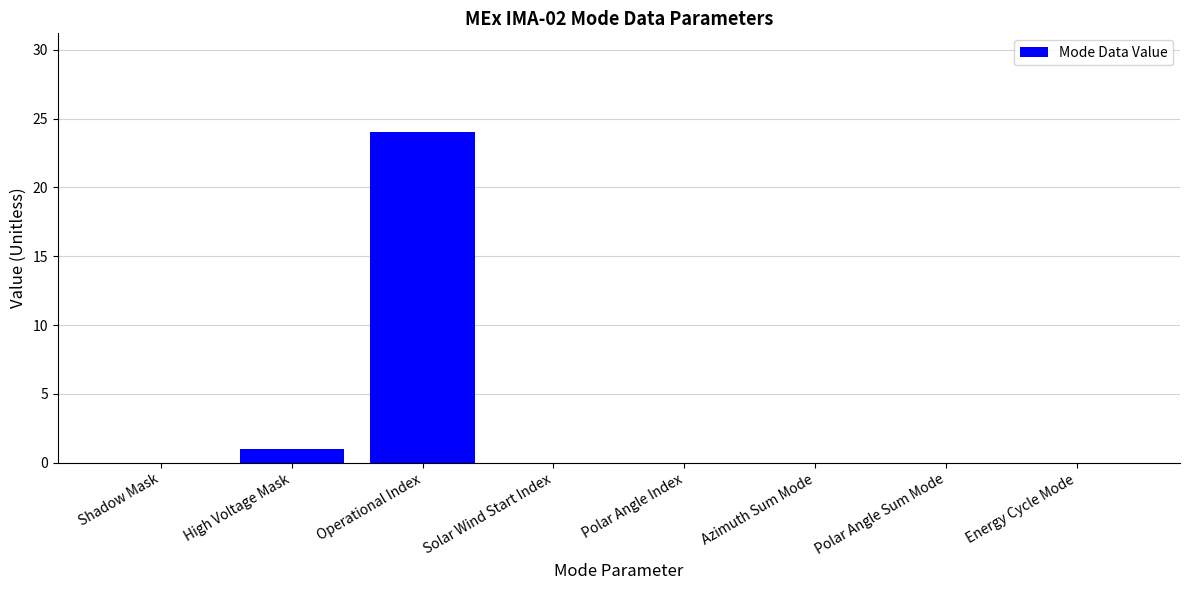

Between High Voltage Mask and Operational Index, which is larger?

Operational Index